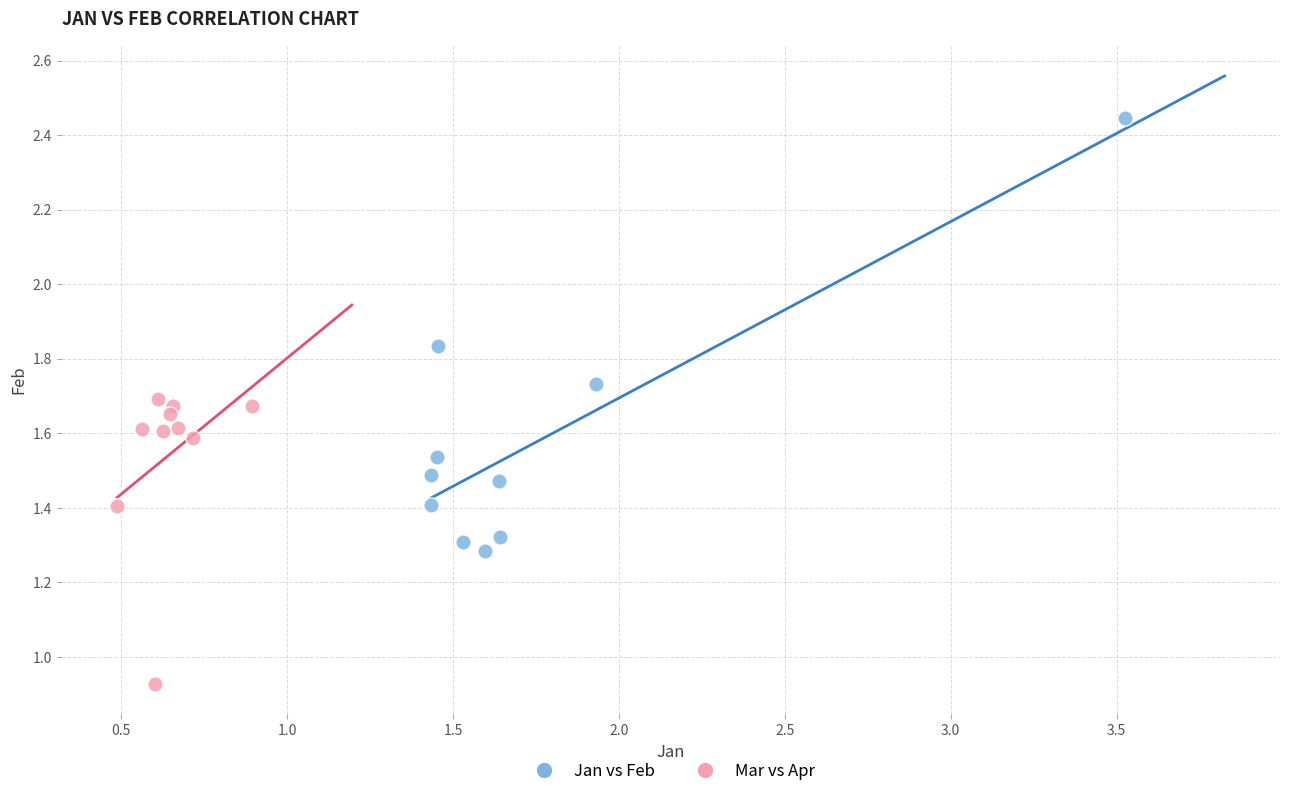

Which series reaches the maximum Y coordinate?

Jan vs Feb